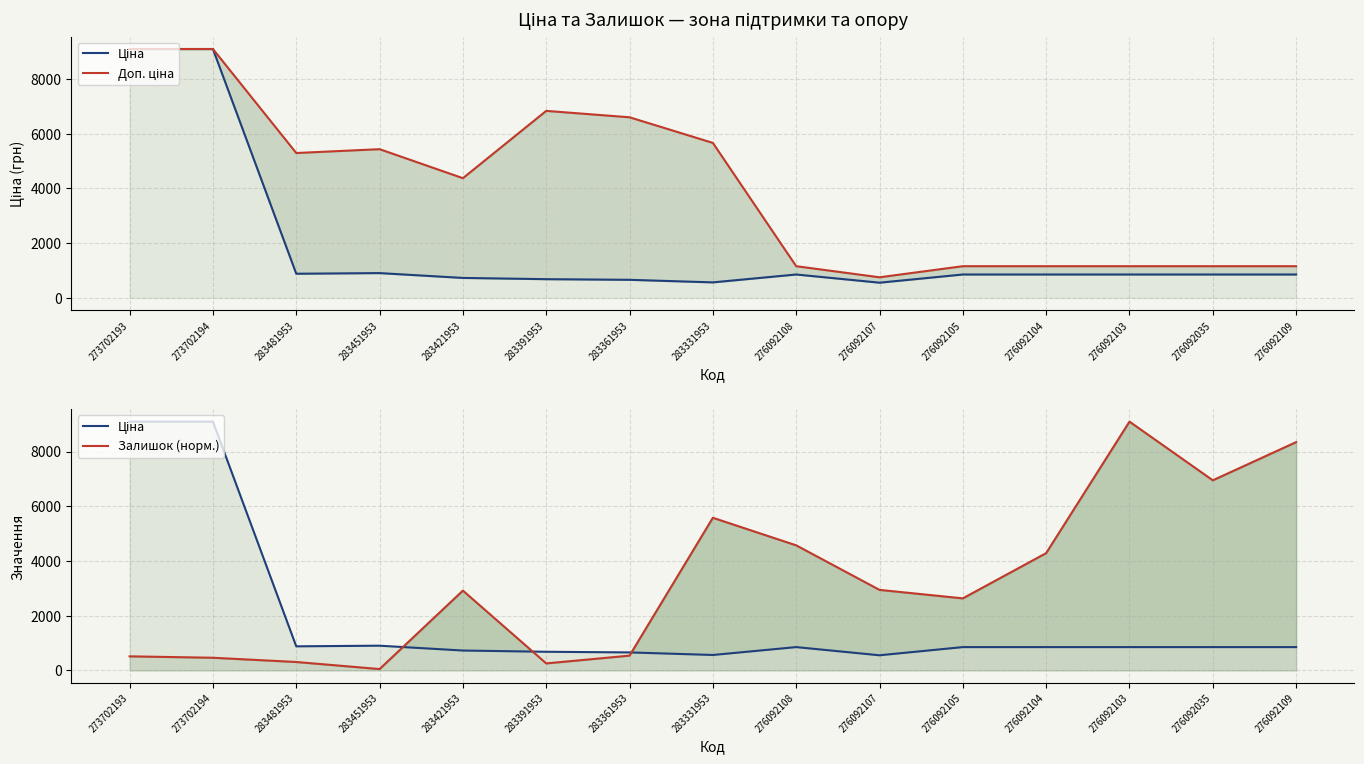

How many times do Ціна and Залишок (норм.) cross each other?

3